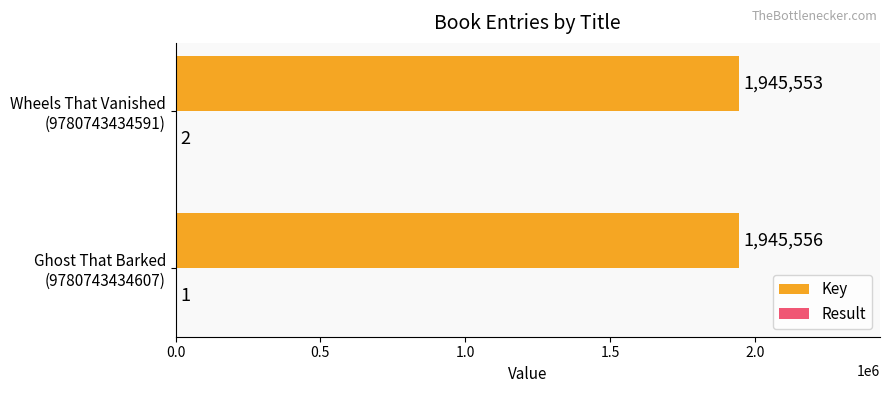

What is the greatest value displayed?

1945556